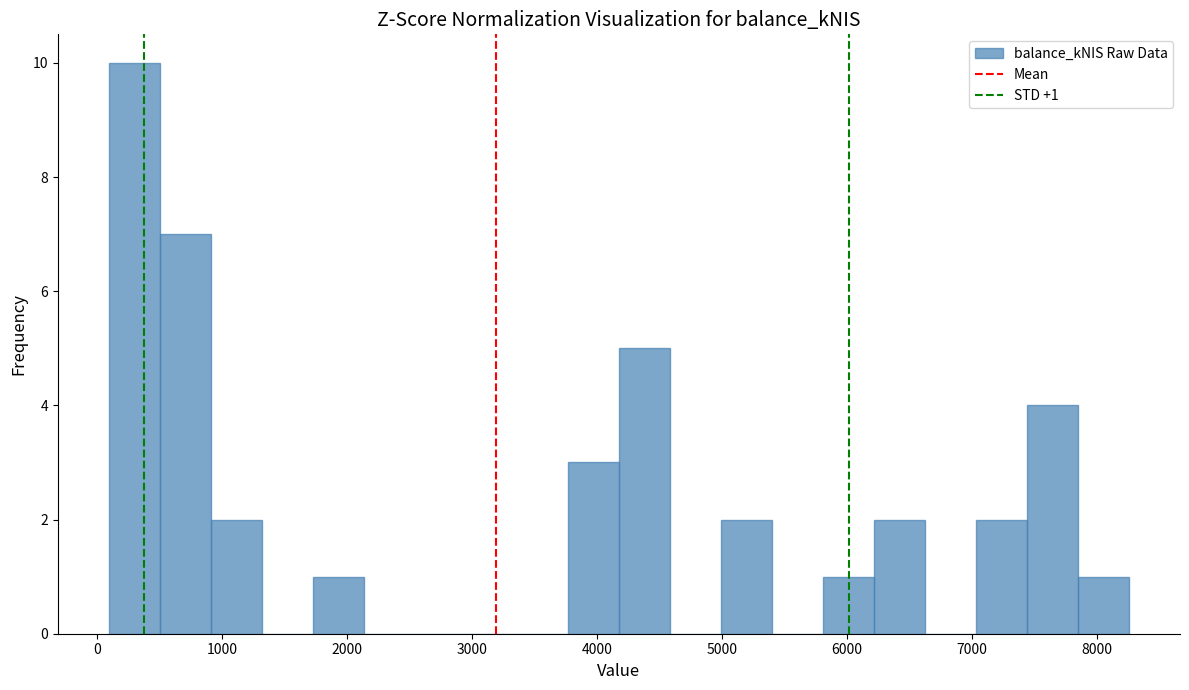

Which range on the x-axis has the tallest bar?

100 to 500